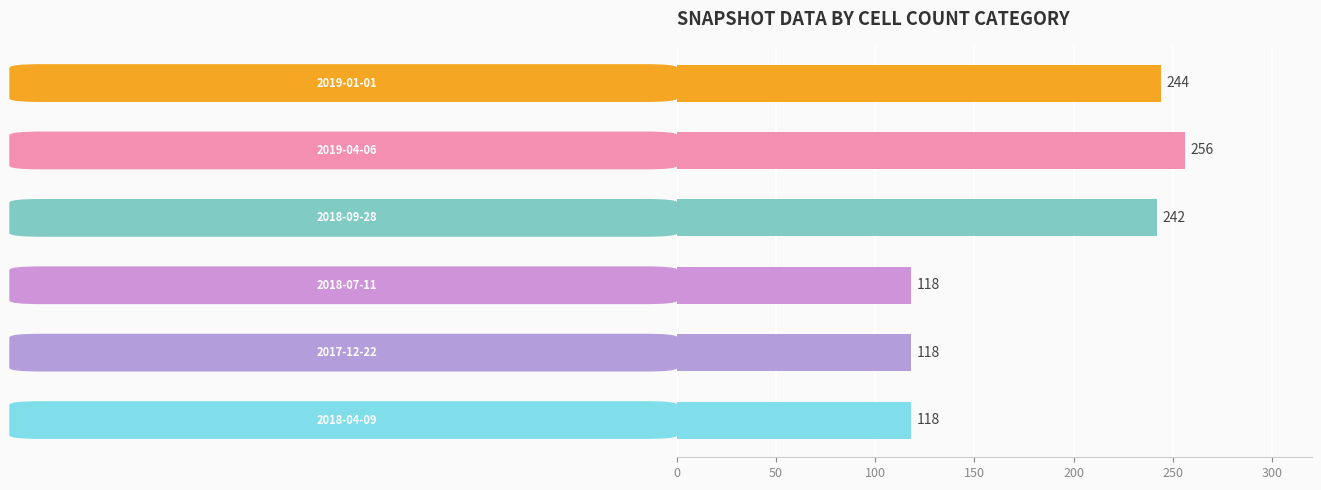

How many categories are shown in the chart?

6